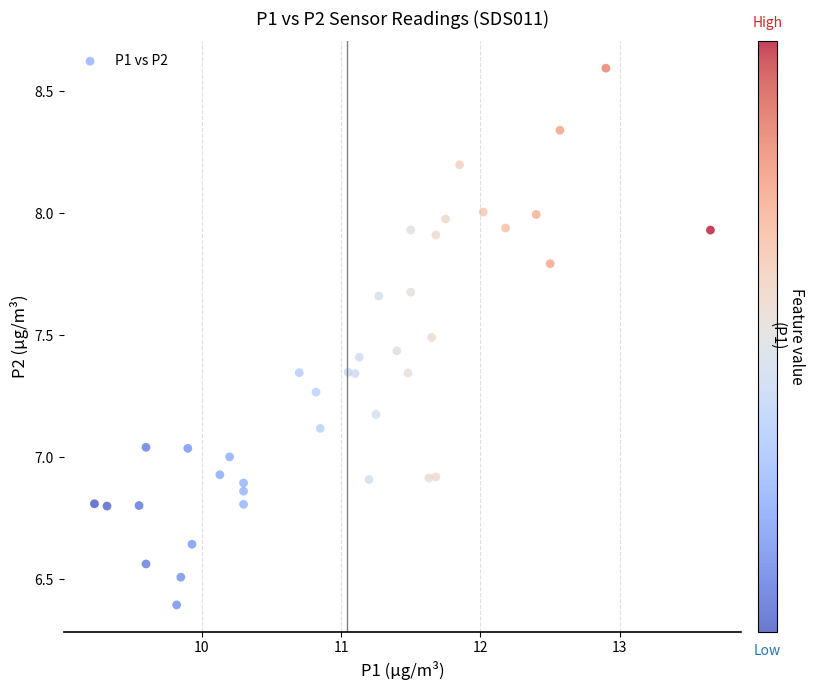

What is the range of X values (max minus min)?

4.4